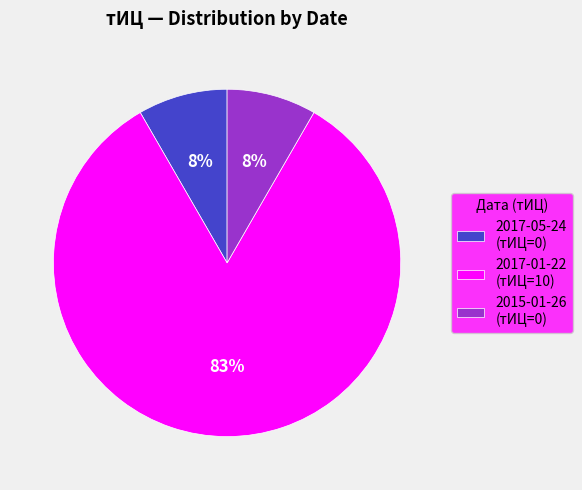

Is the sum of 2015-01-26 (тИЦ=0) and 2017-05-24 (тИЦ=0) greater than half?

No